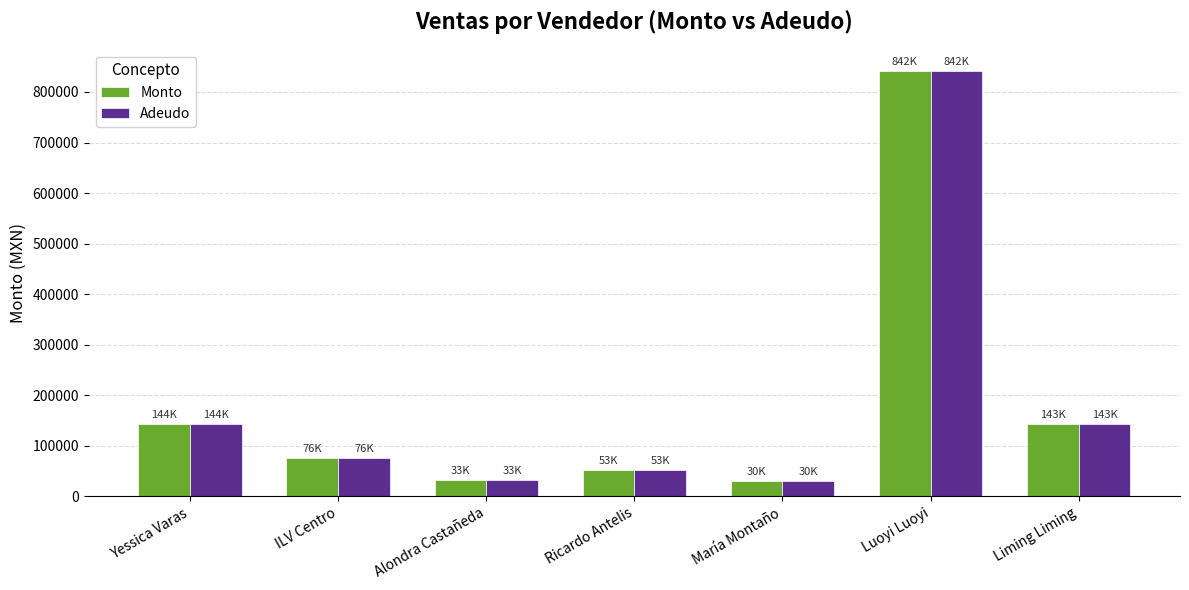

At which category is the sum across all series the highest?

Luoyi Luoyi